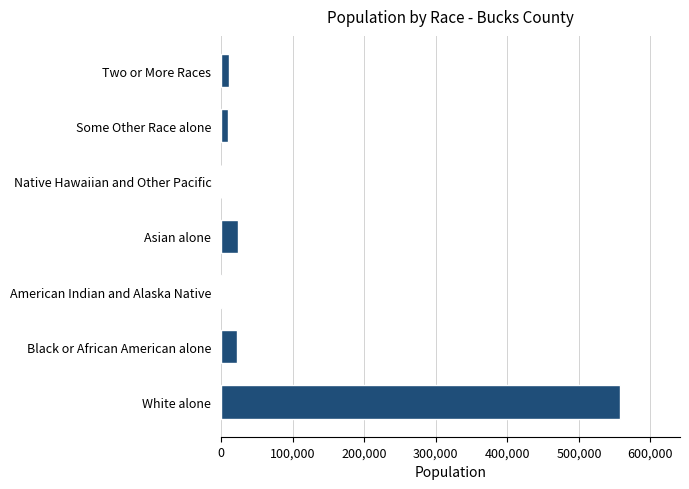

True or false: the data shows 763642 at White alone.

False